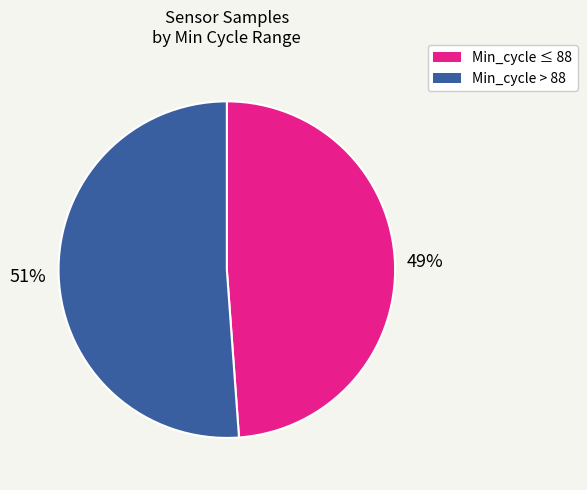

To the nearest percent, what is the difference between the largest and smallest slice percentages?

2%